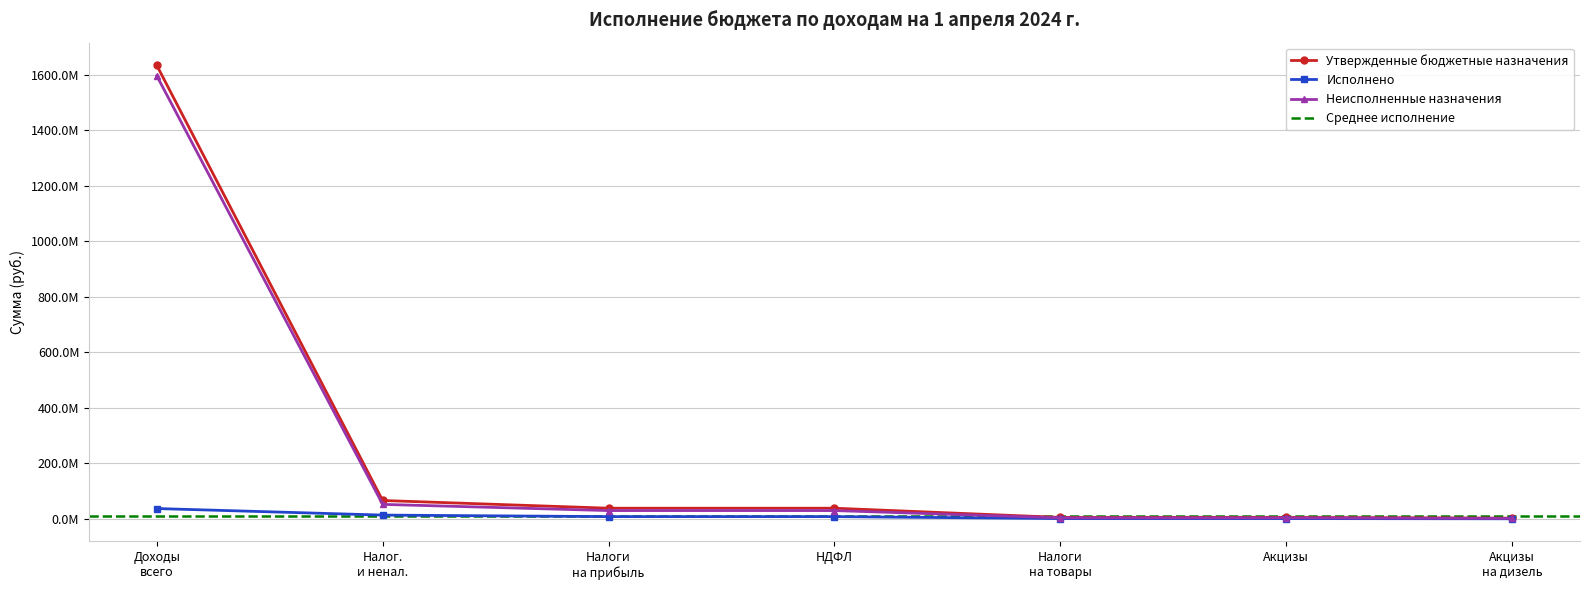

True or false: Неисполненные назначения has more than 1 points higher than both neighbors.

False